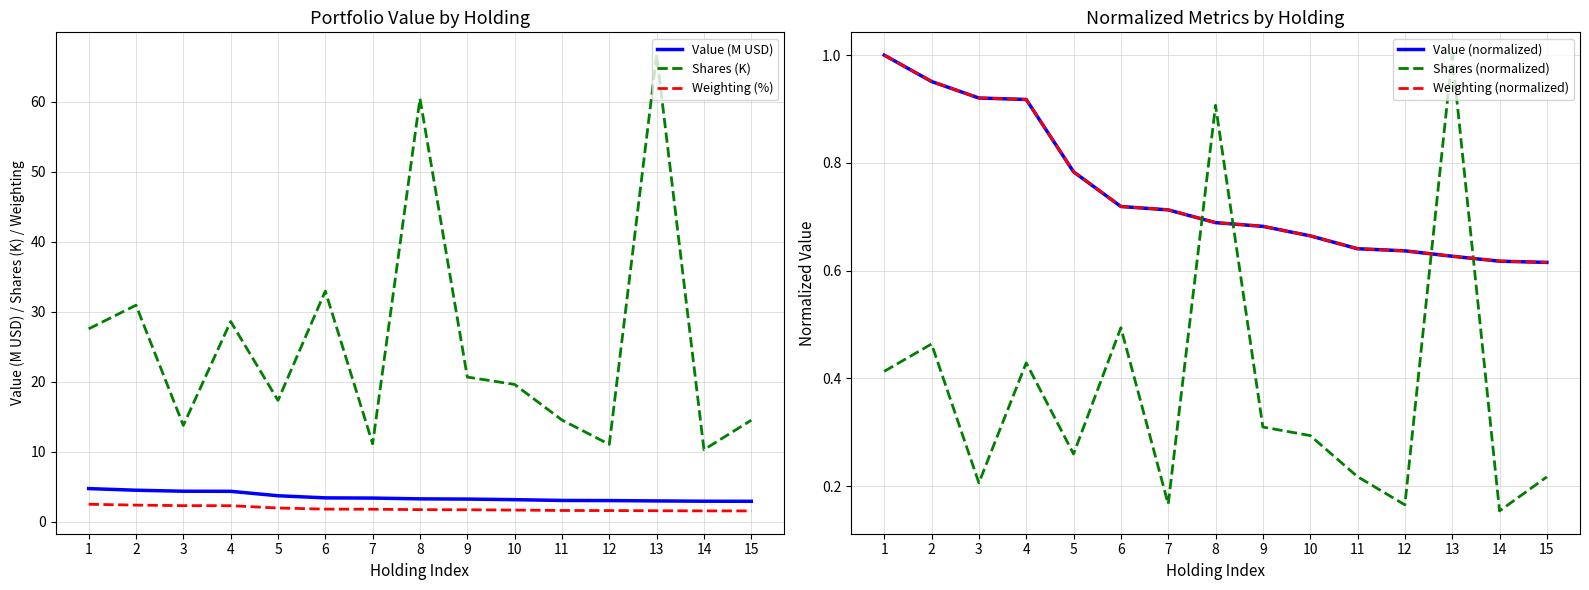

Between 12 and 4, which is larger?

4